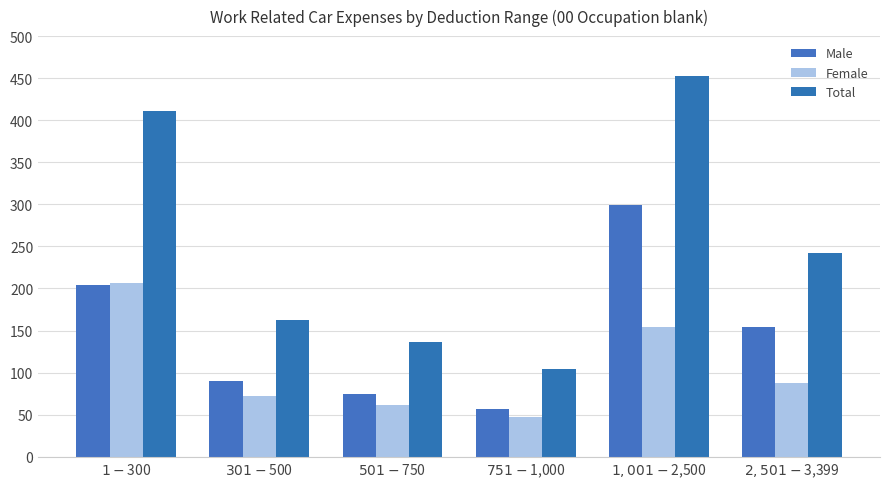

Does the chart contain any negative values?

No